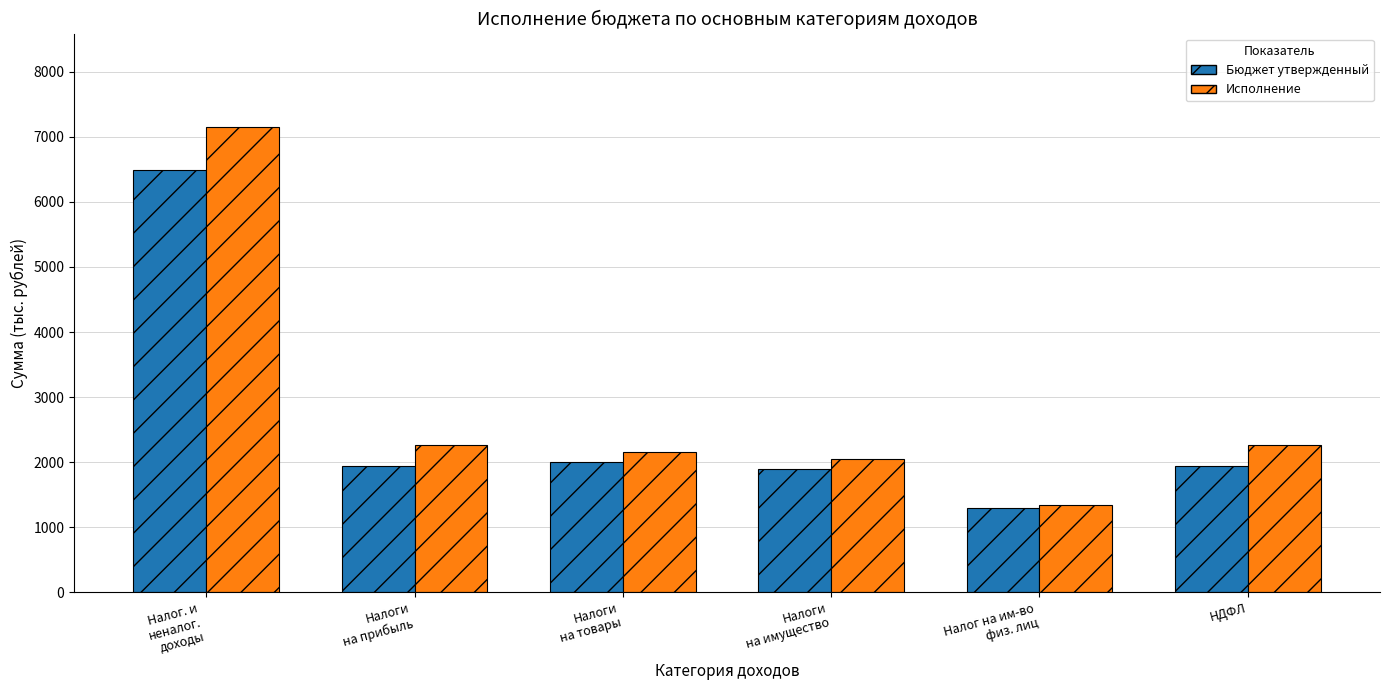

What is the value of the Исполнение bar at the 4th from the left?

2052.9